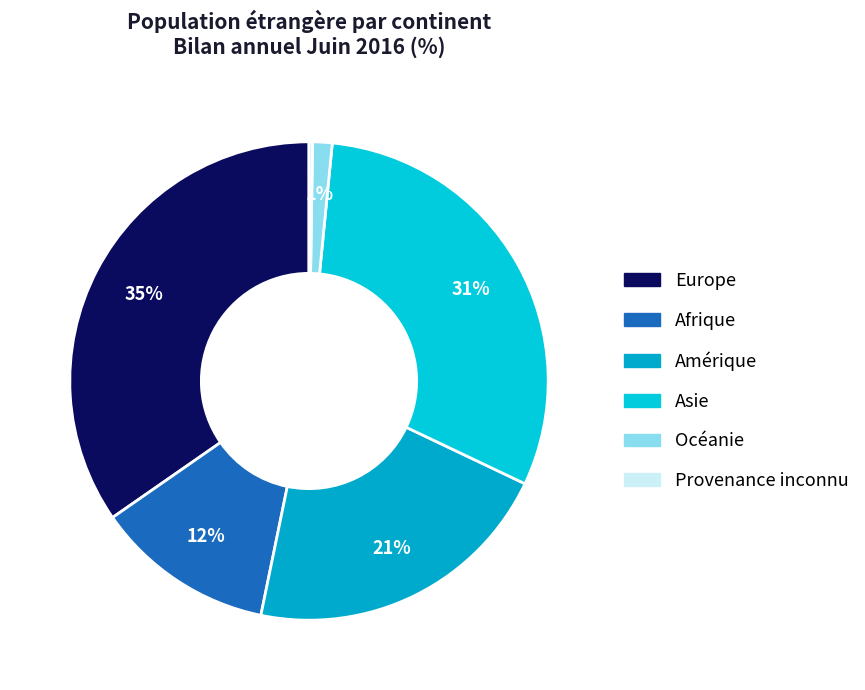

Between Océanie and Afrique, which is larger?

Afrique